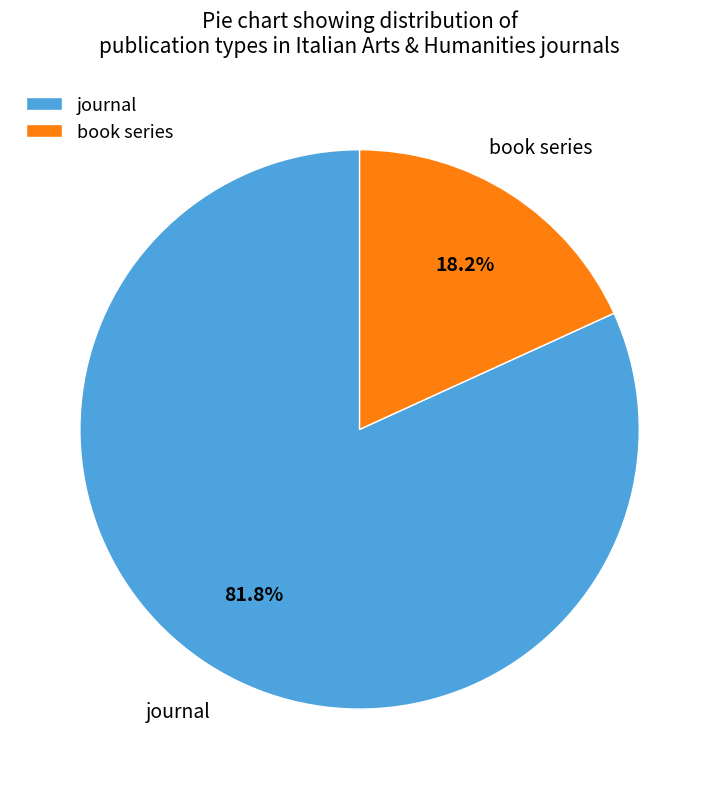

To the nearest percent, what percentage of the pie is book series?

18%